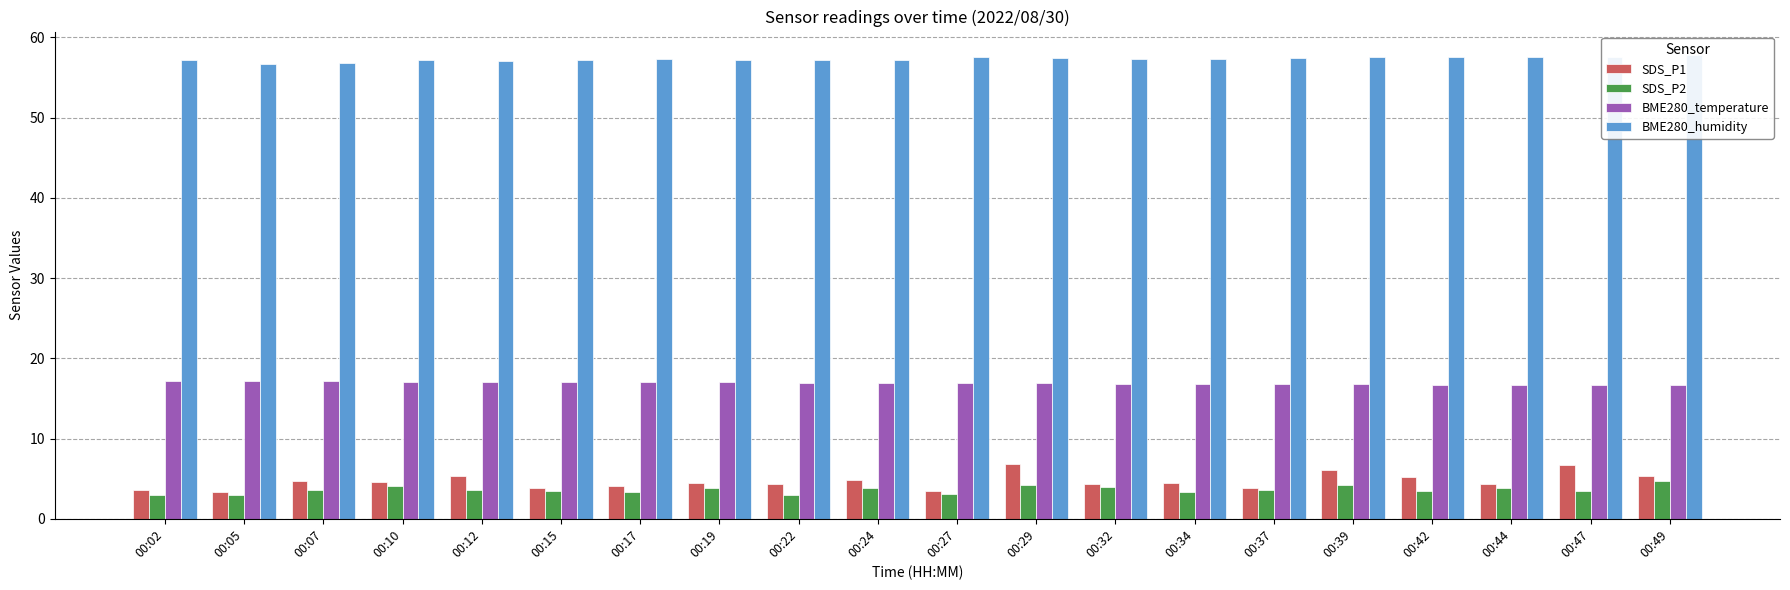

How many bars are there in total?

80